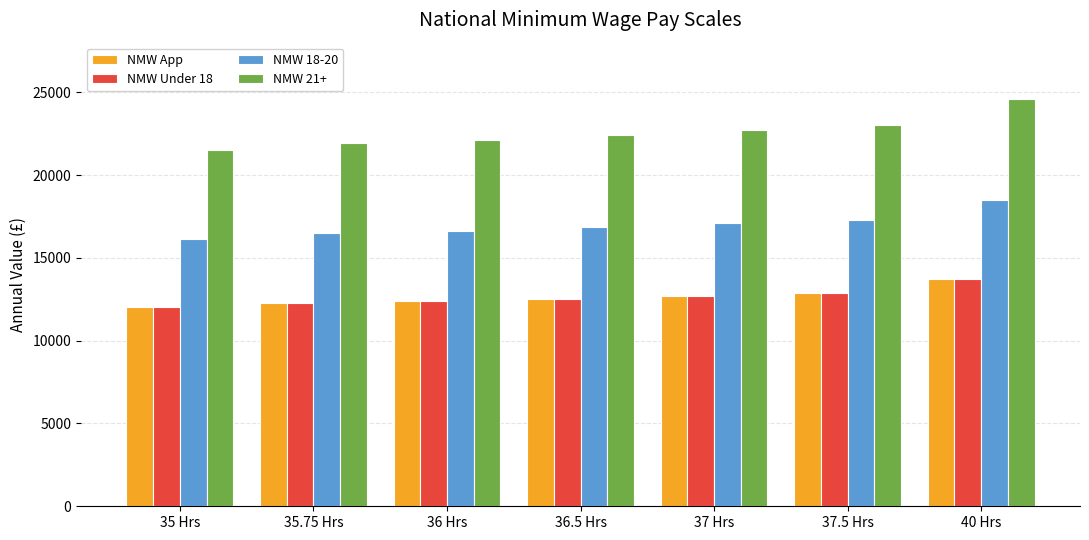

The value of NMW 18-20 at 35 Hrs is 27049. True or false?

False